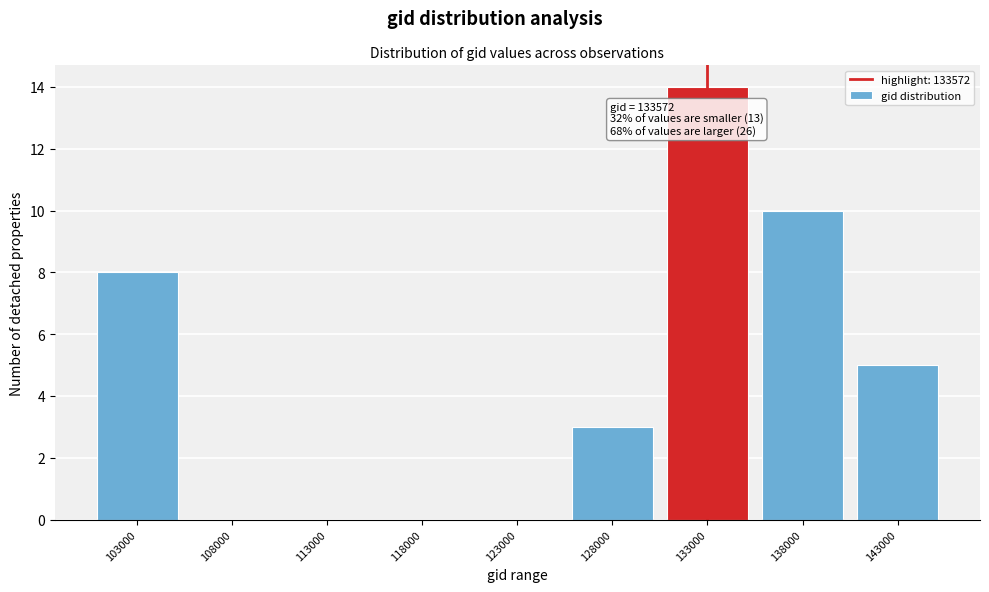

Reading right to left, what are all the values shown in this chart?

143000=5	138000=10	133000=14	128000=3	123000=0	118000=0	113000=0	108000=0	103000=8